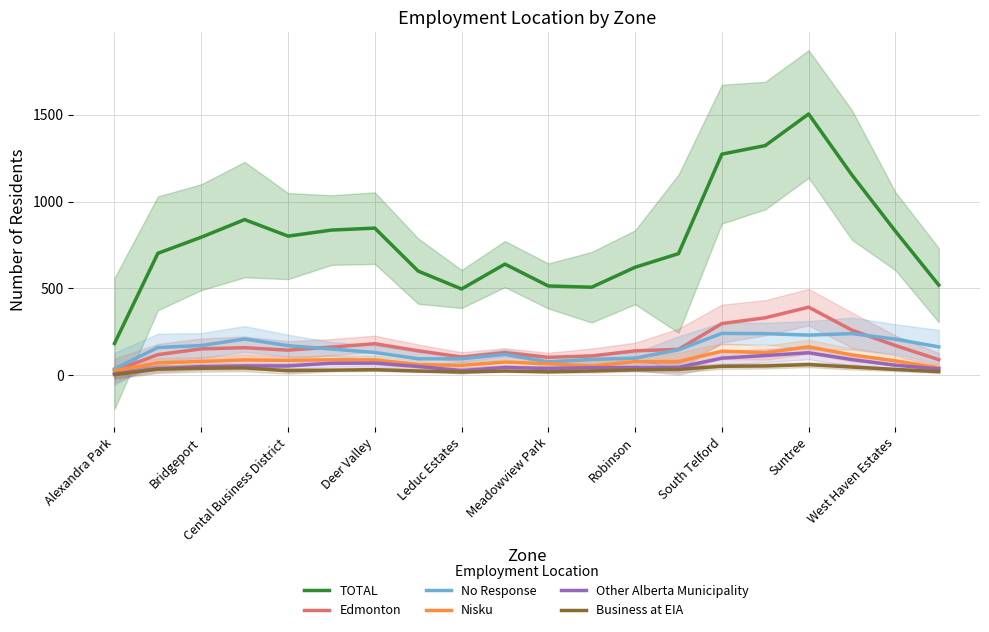

True or false: TOTAL and No Response intersect in this chart.

False